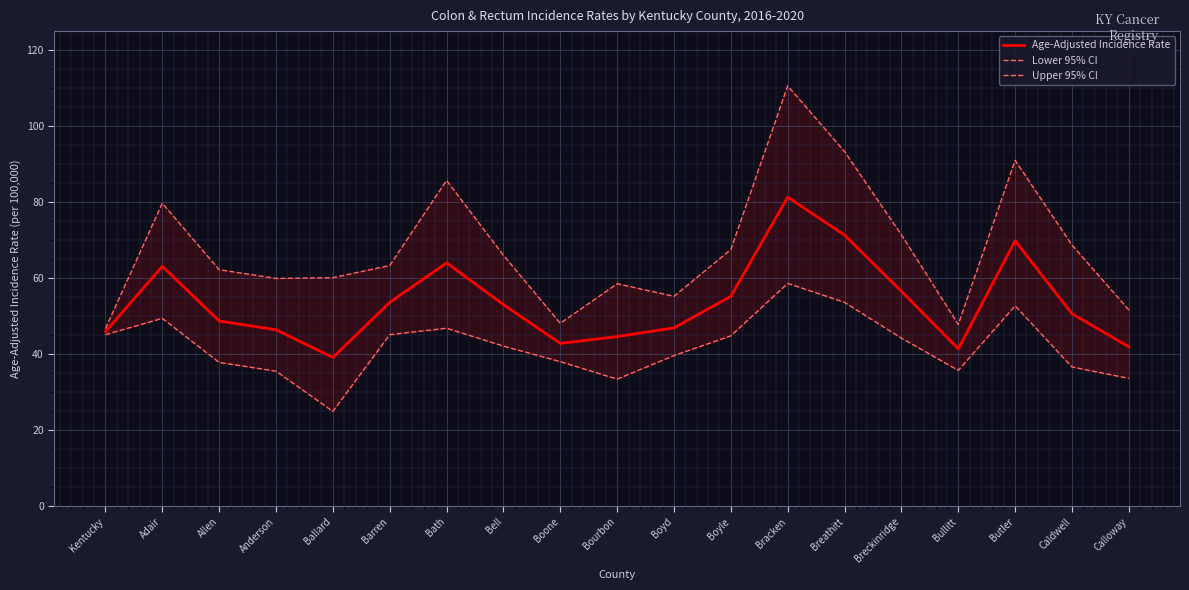

What is the label of the 7th point from the right?

Bracken